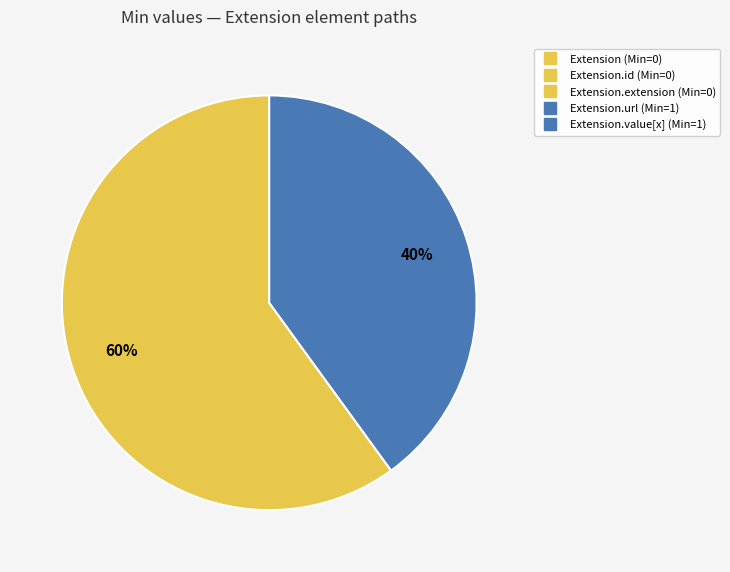

Is there a majority slice in this chart?

Yes